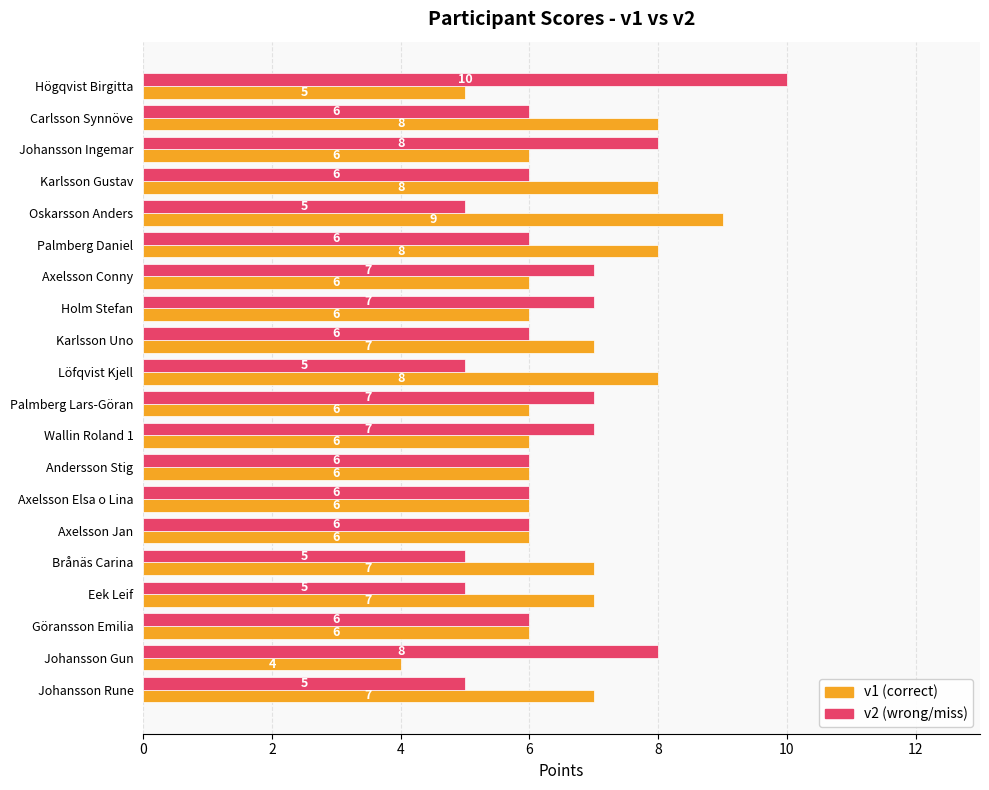

What is the total value across all series at Andersson Stig?

12